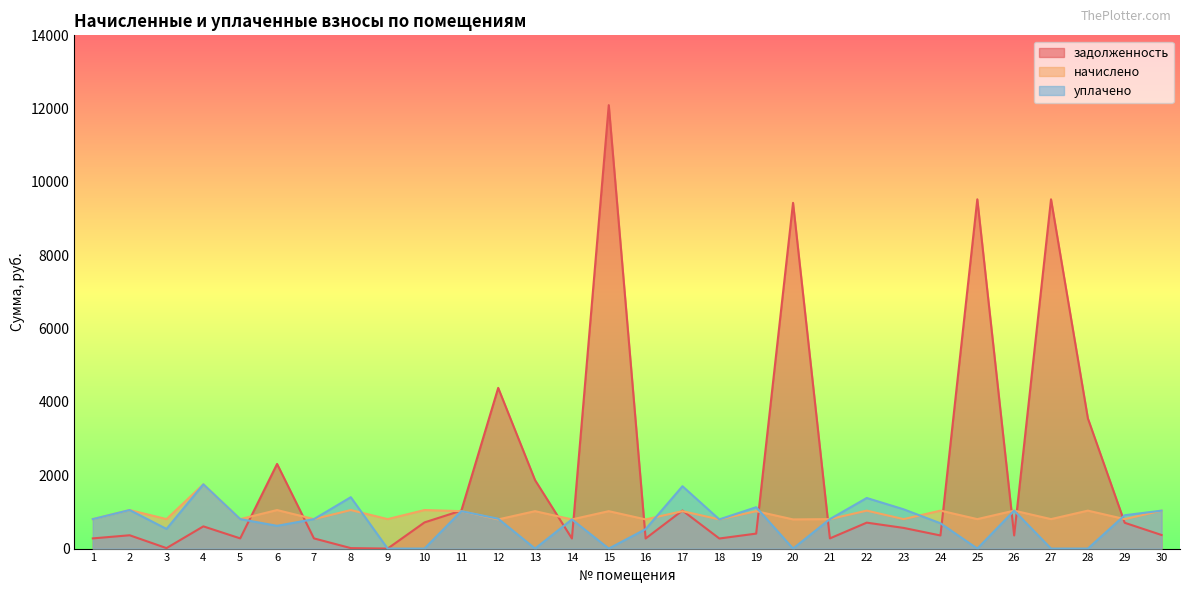

How many distinct data groups are displayed?

3